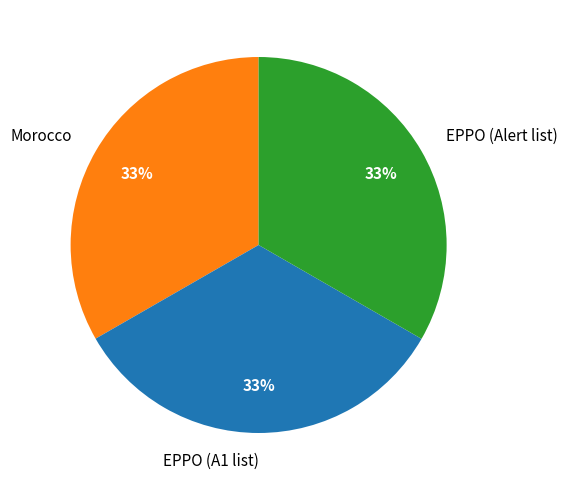

To the nearest percent, what portion does Morocco represent?

33%